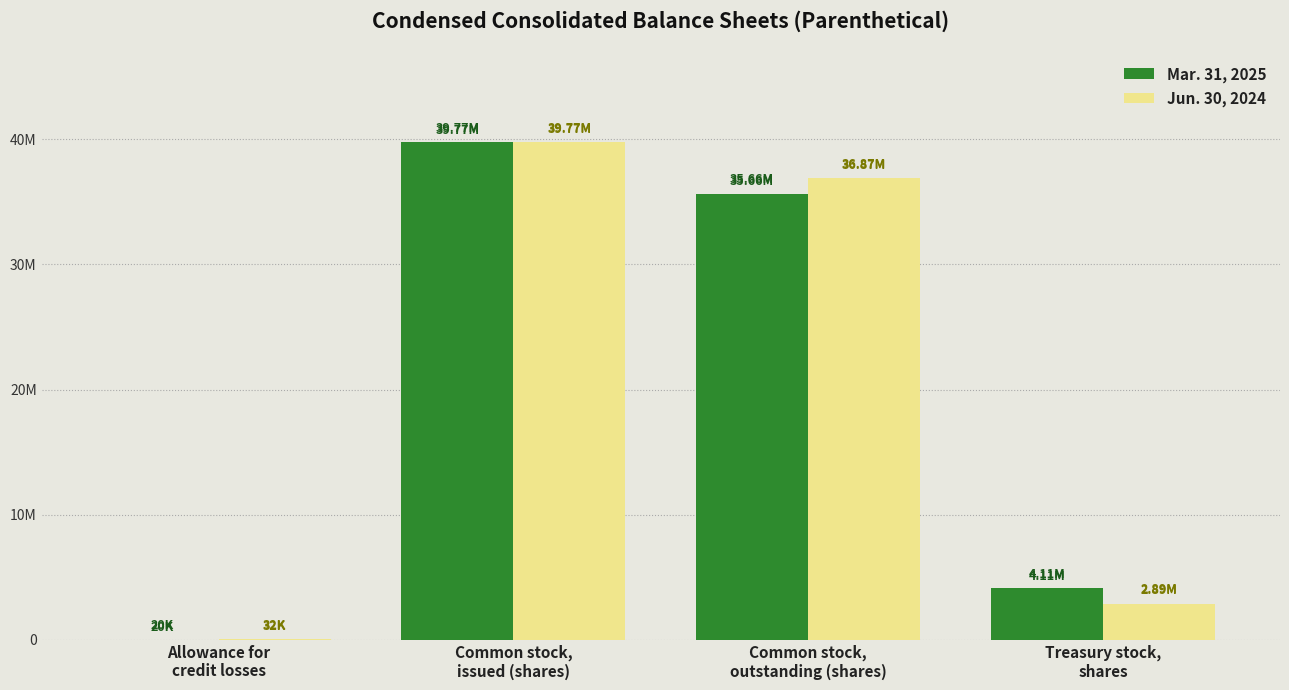

What are all the series names shown in the legend?

Mar. 31, 2025, Jun. 30, 2024